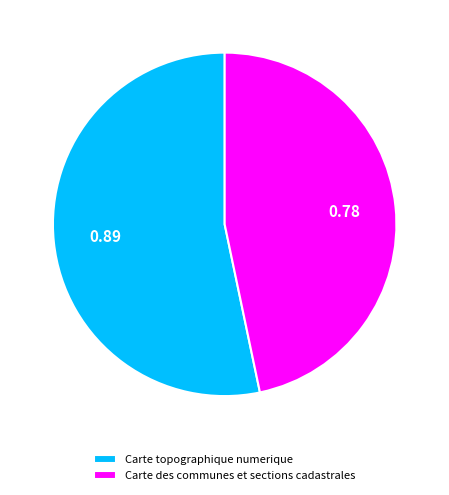

Is it true that Carte des communes et sections cadastrales is 47% of the pie?

True